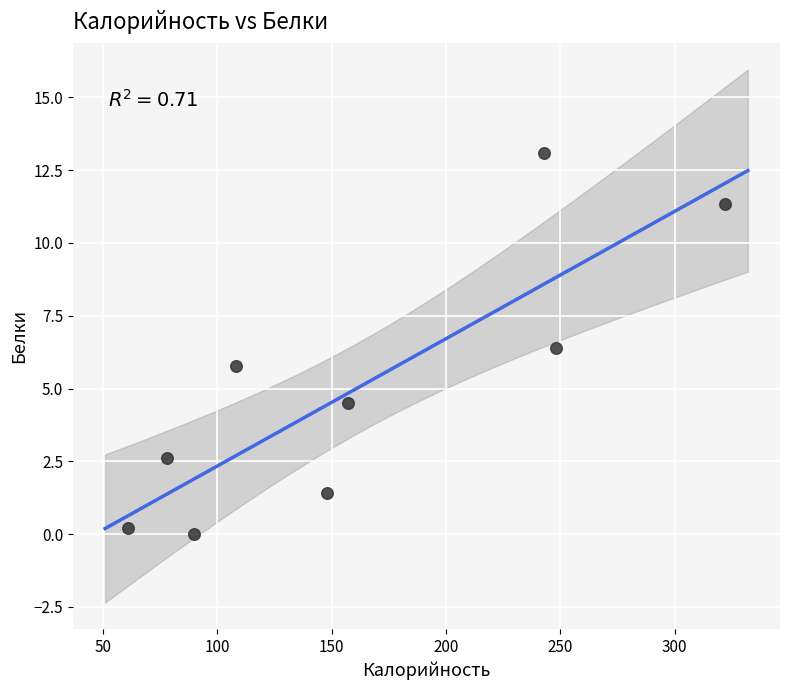

What is the range of Y values (max minus min)?

13.1